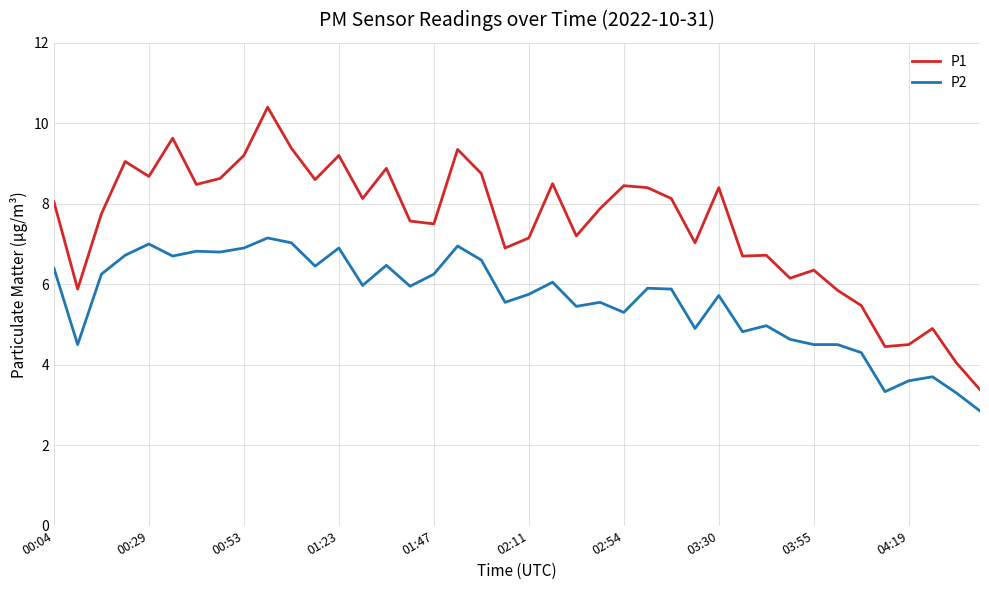

True or false: P1 and P2 cross at least once.

False